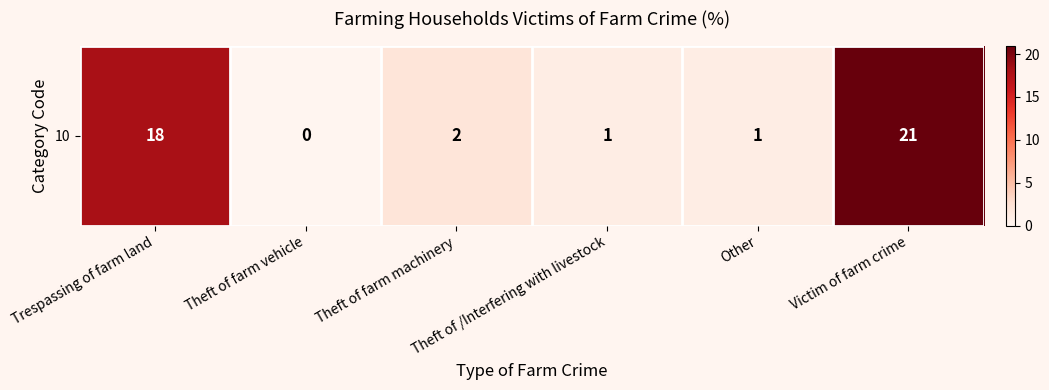

How many series are shown in this chart?

1